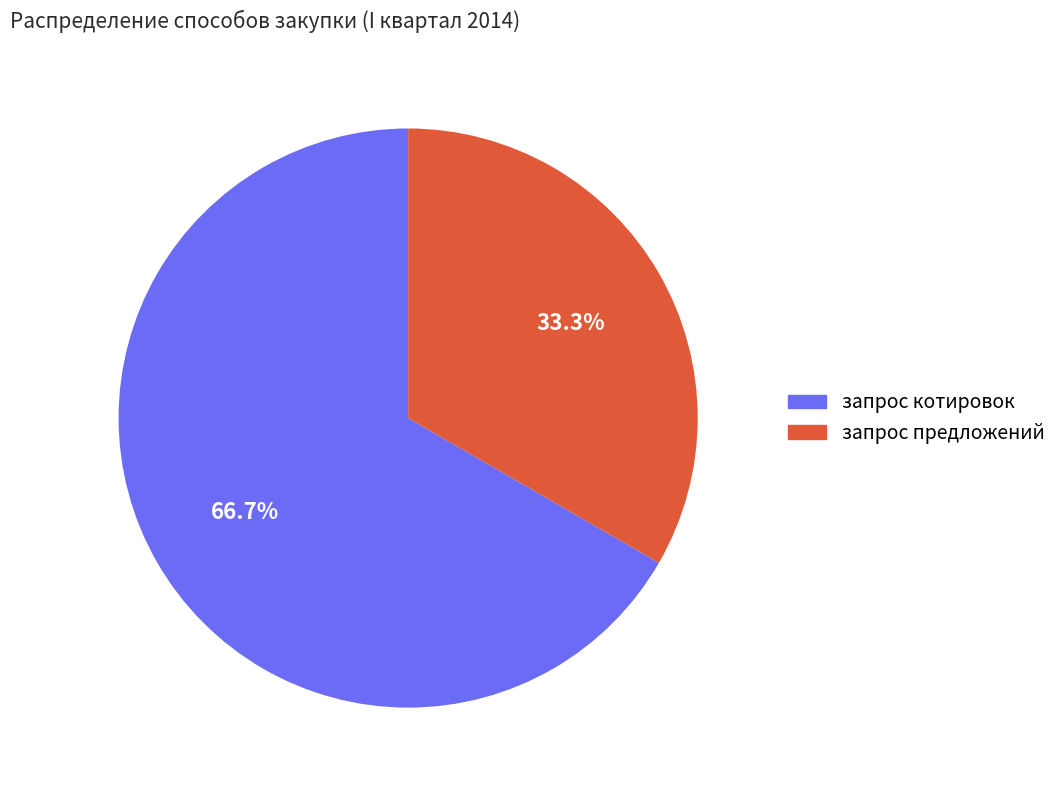

To the nearest percent, what is the difference between the largest and smallest slice percentages?

33%